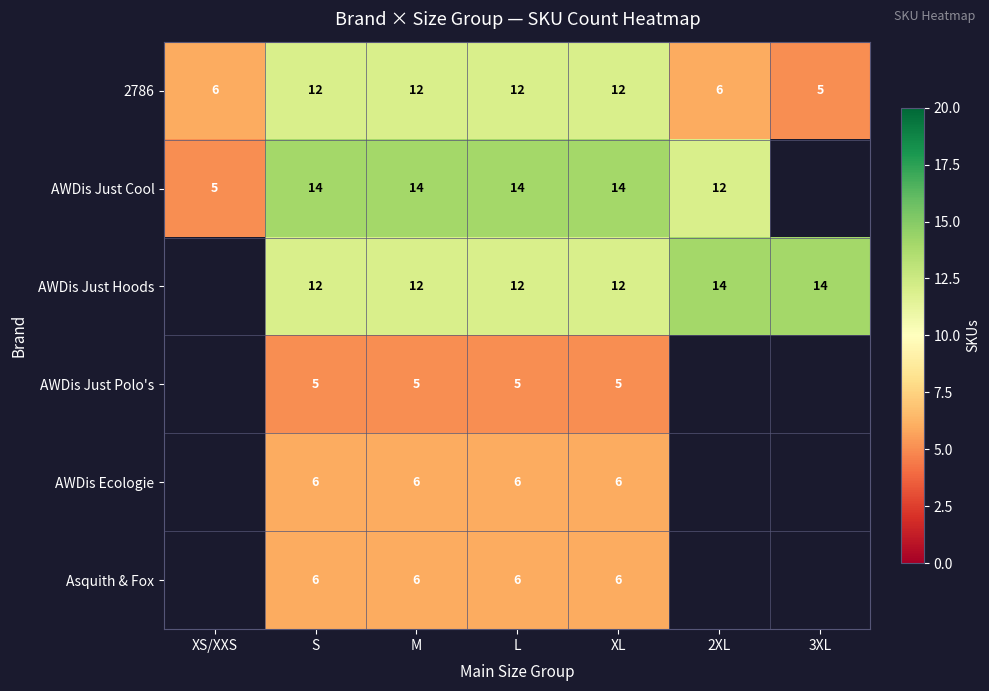

What is the approximate value of 2786 at 2XL?

6